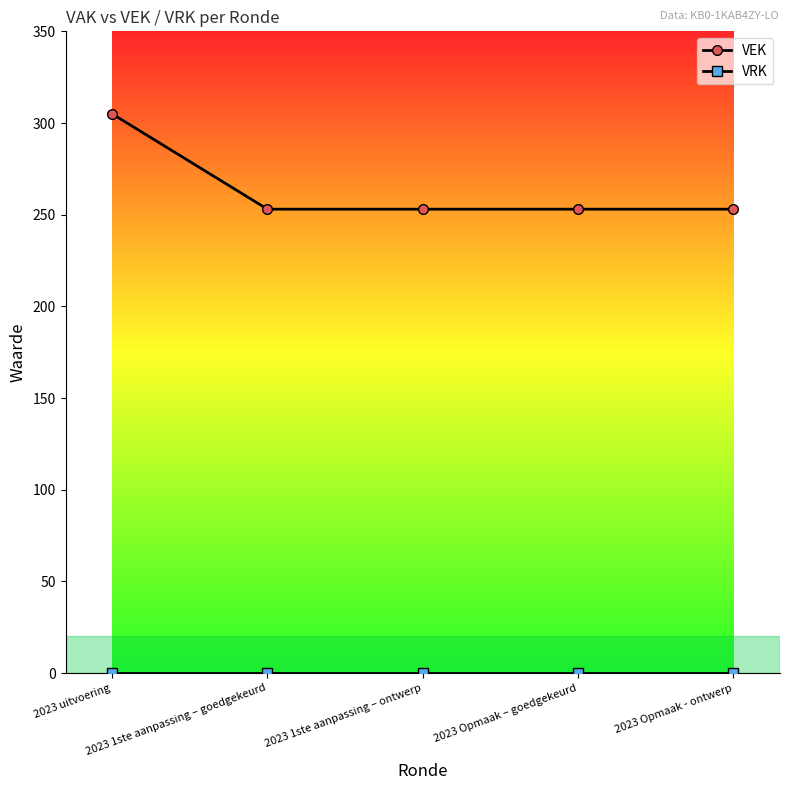

What is the label of the 1st point from the left?

2023 uitvoering